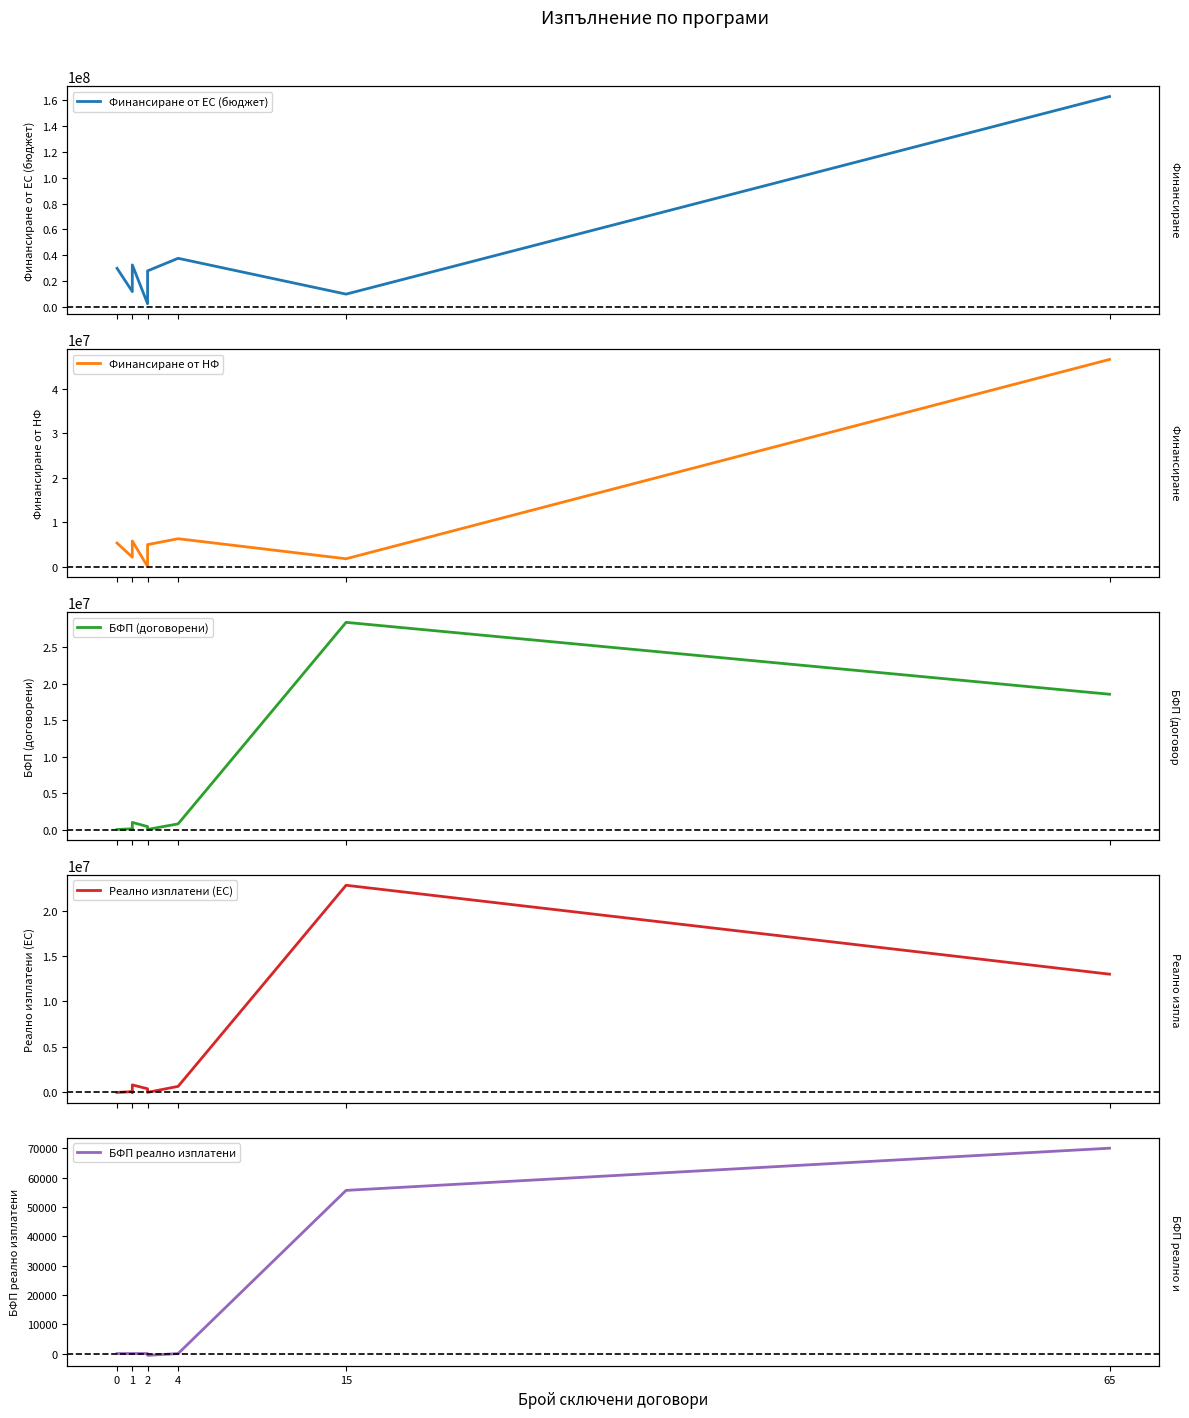

True or false: Реално изплатени (ЕС) has more than 0 points higher than both neighbors.

True